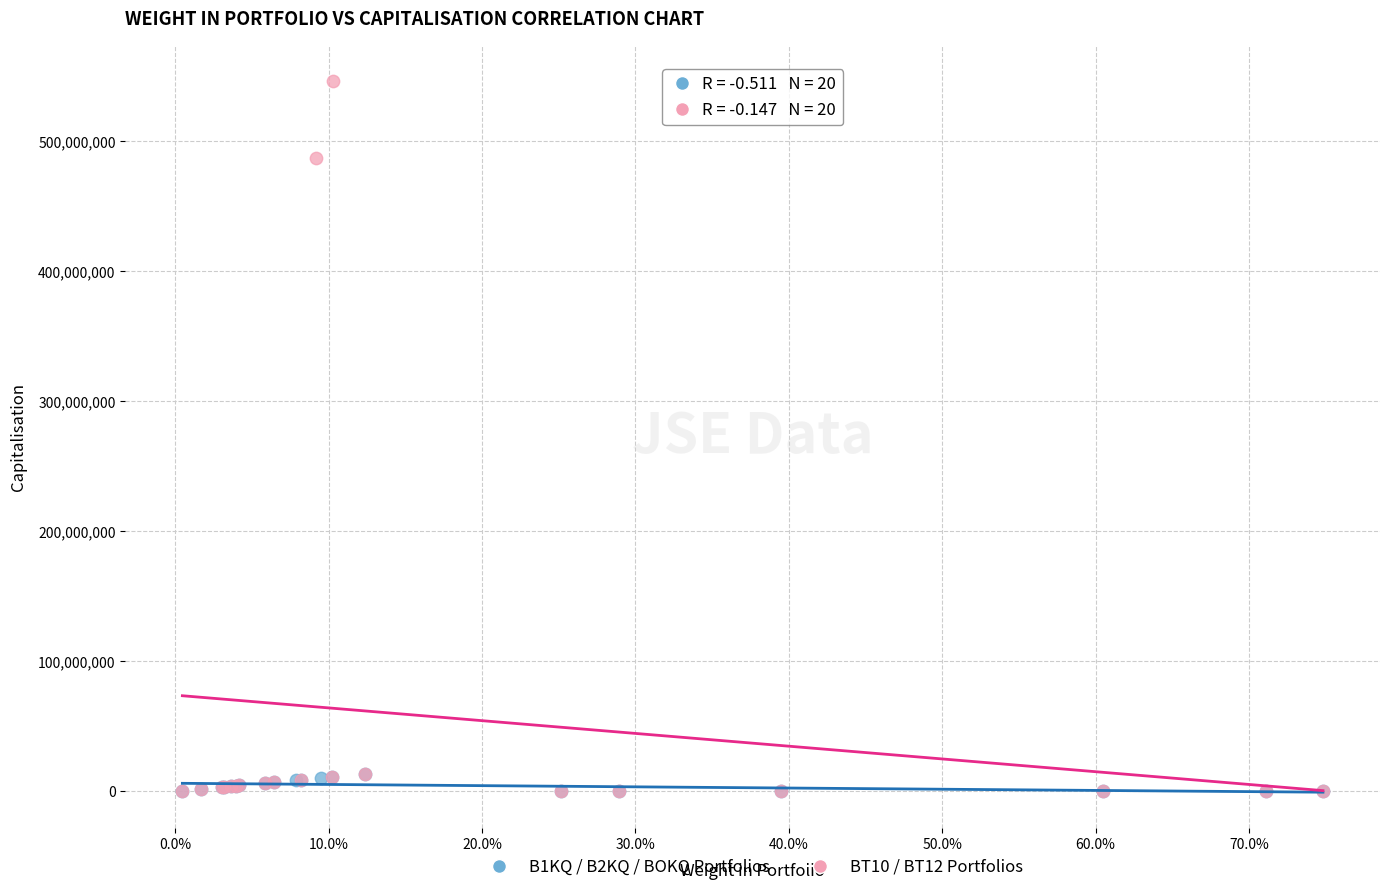

What are all the series names shown in the legend?

B1KQ / B2KQ / BOKQ Portfolios, BT10 / BT12 Portfolios